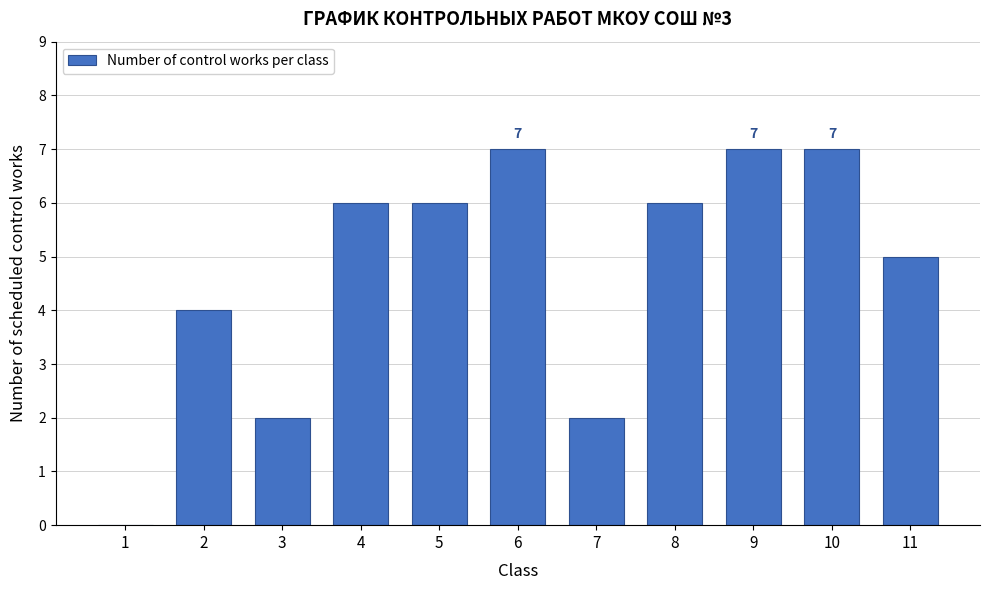

Reading right to left, what are all the values shown in this chart?

11=5	10=7	9=7	8=6	7=2	6=7	5=6	4=6	3=2	2=4	1=0